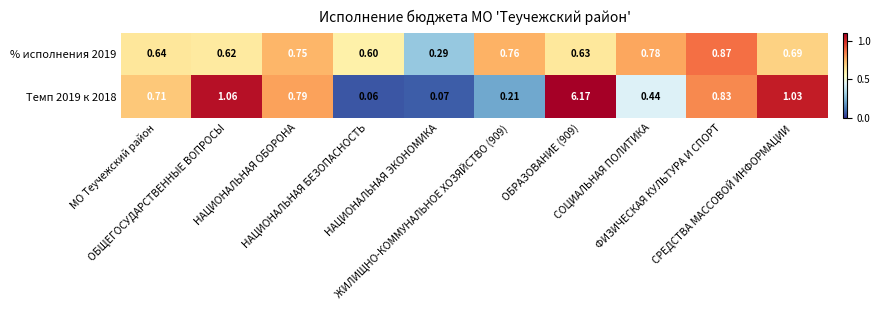

Which series has the largest total across all categories?

Темп 2019 к 2018